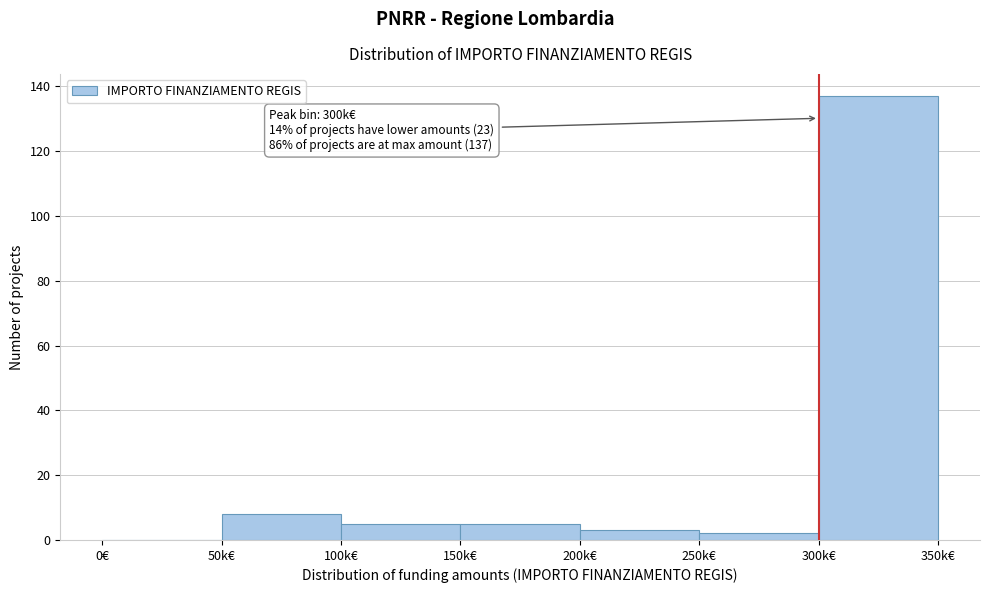

Reading left to right, transcribe all the data shown in this chart.

0€=0	50k€=8	100k€=5	150k€=5	200k€=3	250k€=2	300k€=137